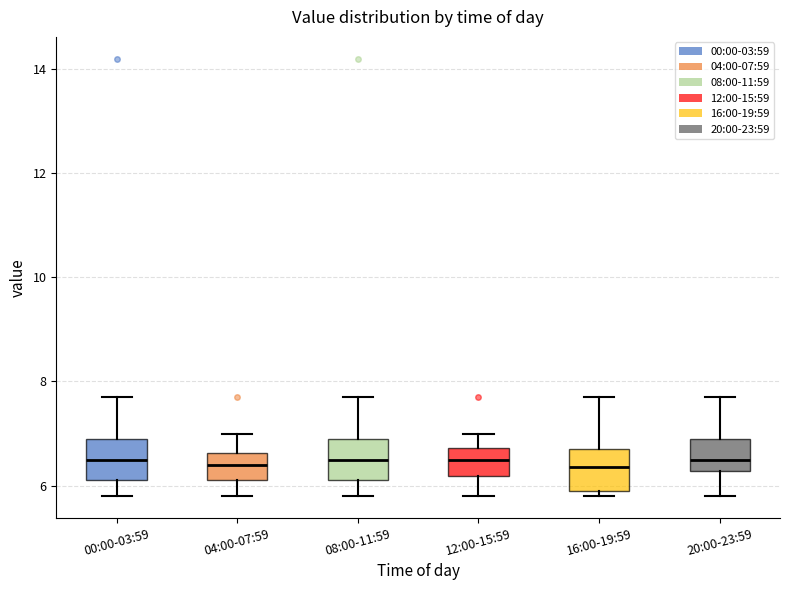

Reading left to right, transcribe this box plot: for each box, give where its median line is, the range the box spans, and where its two whiskers end, as read against the y-axis. The values are not printed on the chart, so give them approximately, as read against the axis.

00:00-03:59: median 6.6, box 6.2 to 7.0, whiskers 5.8 to 7.8
04:00-07:59: median 6.4, box 6.2 to 6.6, whiskers 5.8 to 7.0
08:00-11:59: median 6.6, box 6.2 to 7.0, whiskers 5.8 to 7.8
12:00-15:59: median 6.6, box 6.2 to 6.8, whiskers 5.8 to 7.0
16:00-19:59: median 6.4, box 6.0 to 6.8, whiskers 5.8 to 7.8
20:00-23:59: median 6.6, box 6.2 to 7.0, whiskers 5.8 to 7.8